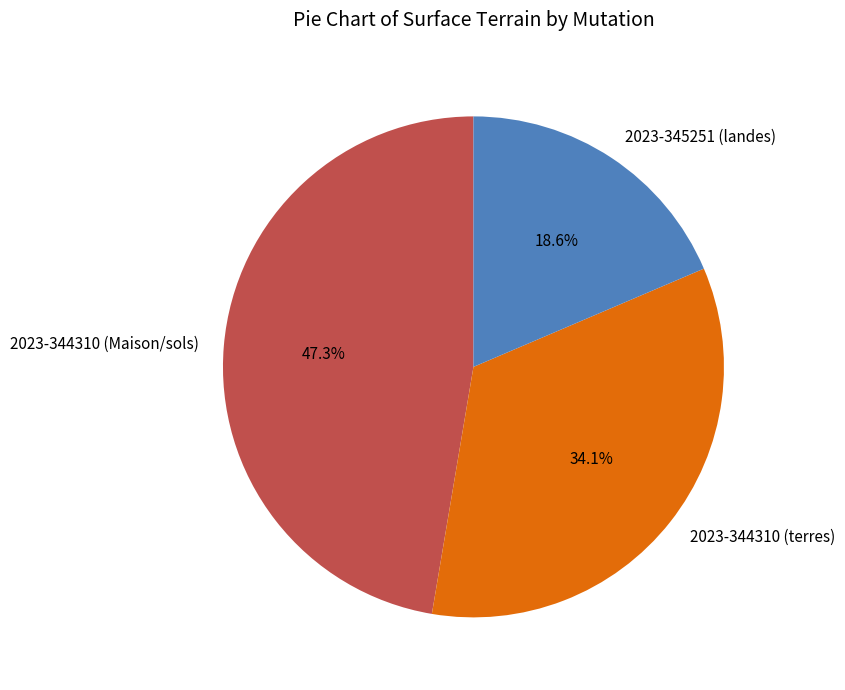

To the nearest percent, what is the combined percentage of 2023-344310 (Maison/sols) and 2023-344310 (terres)?

81%